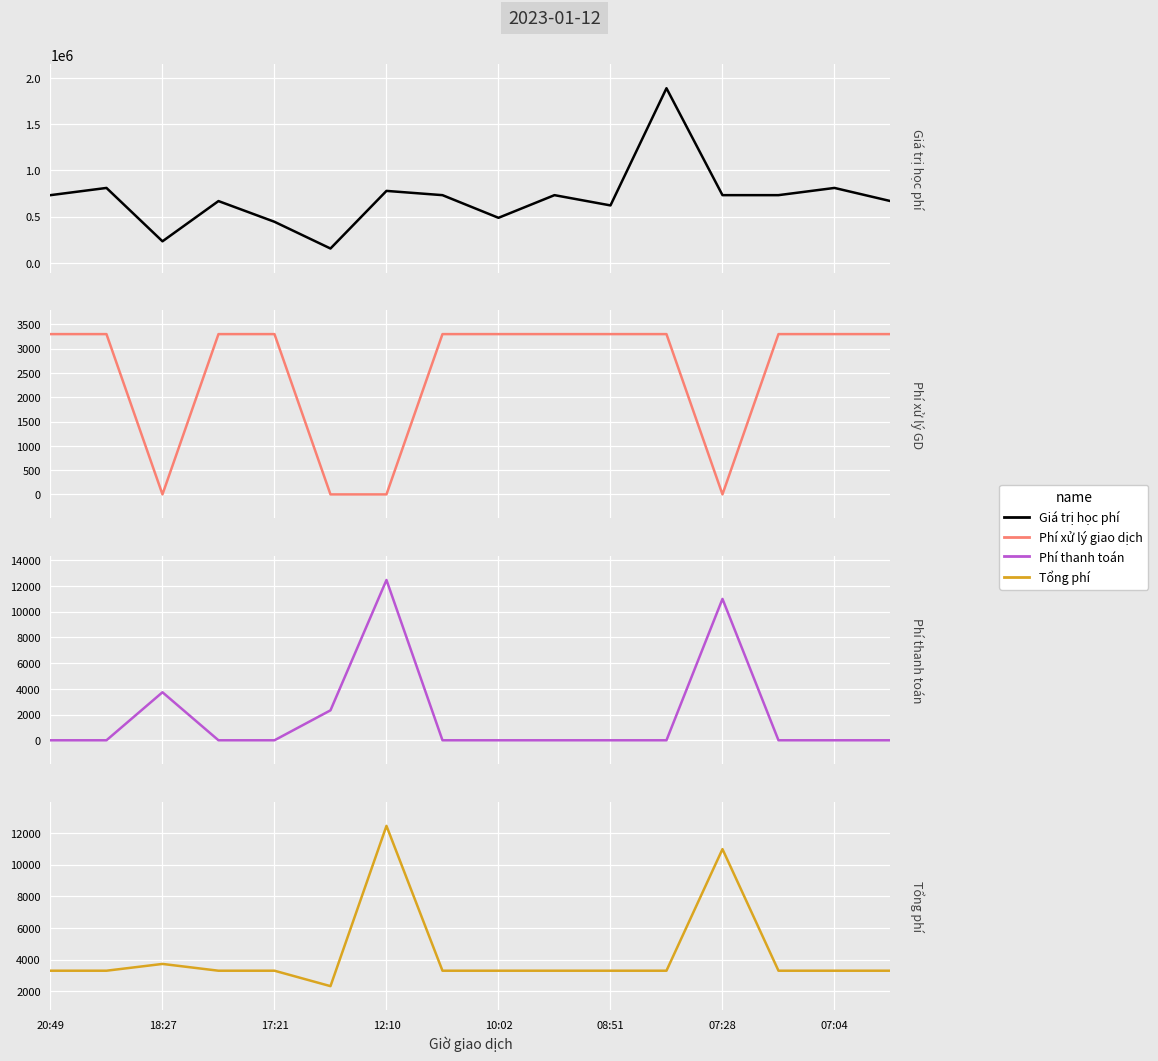

What is the label of the 16th point from the right?

20:49